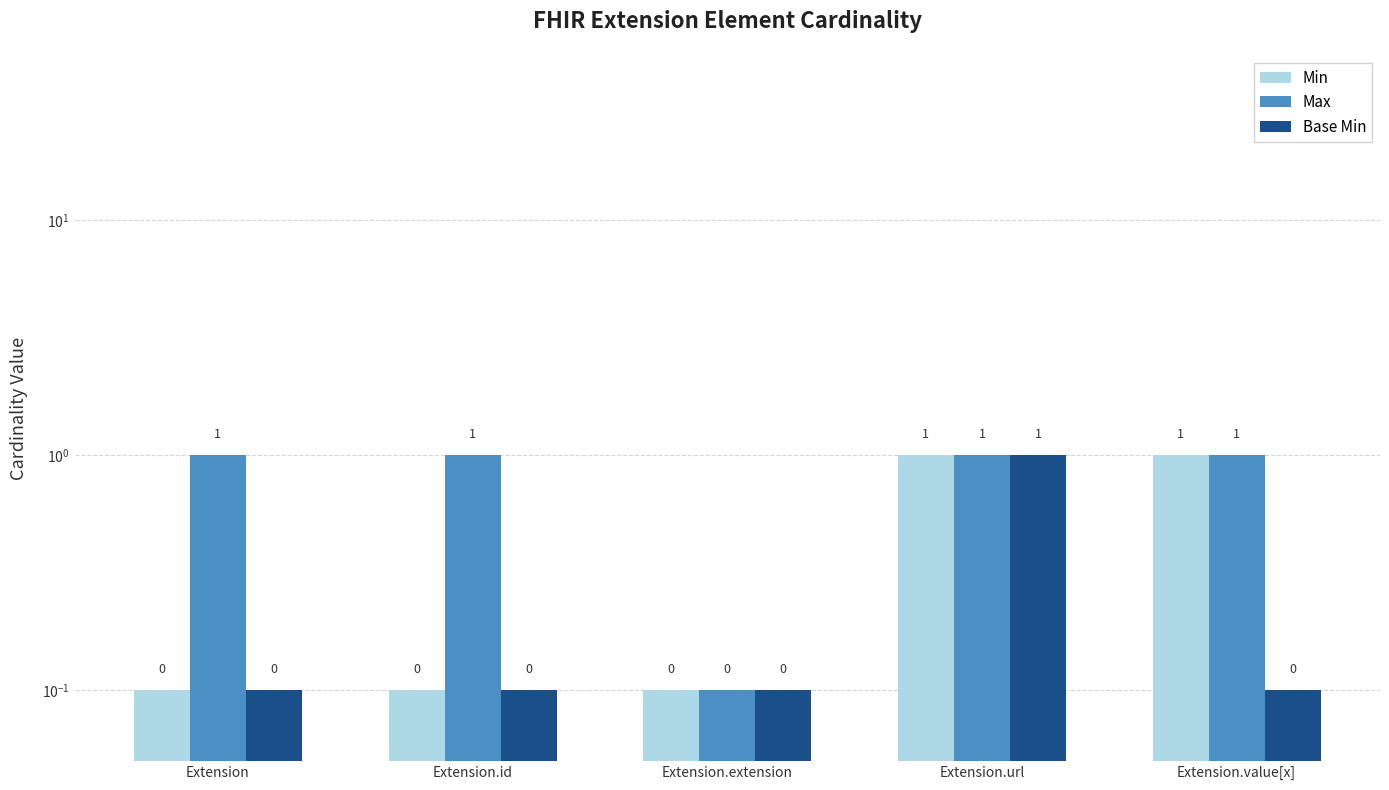

Count the number of categories in the chart.

5